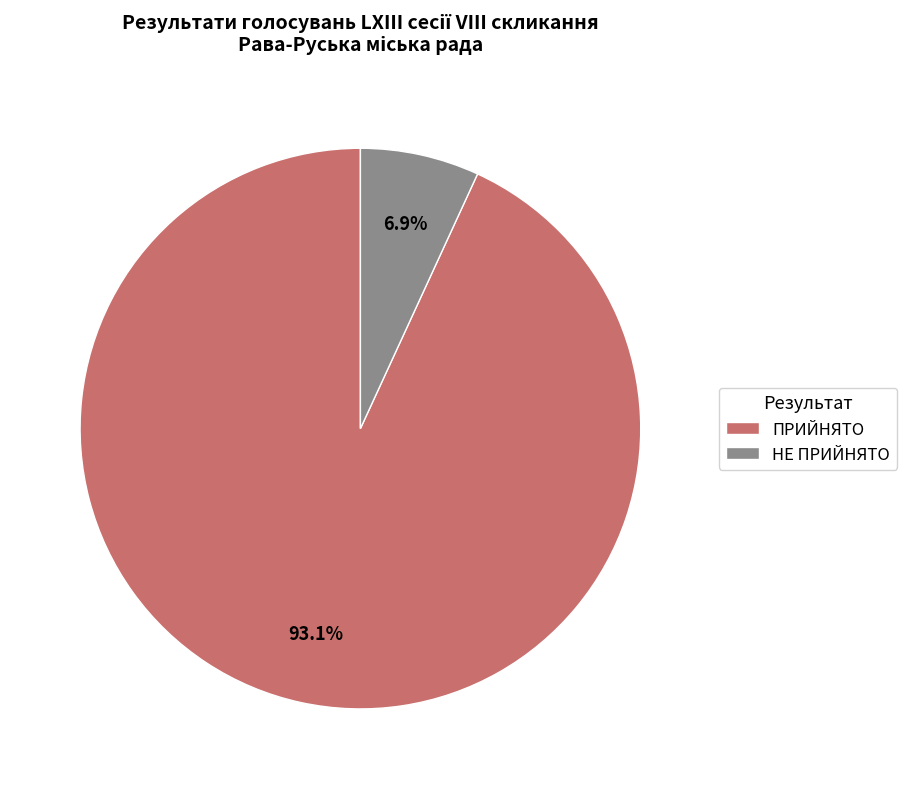

Between НЕ ПРИЙНЯТО and ПРИЙНЯТО, which is larger?

ПРИЙНЯТО